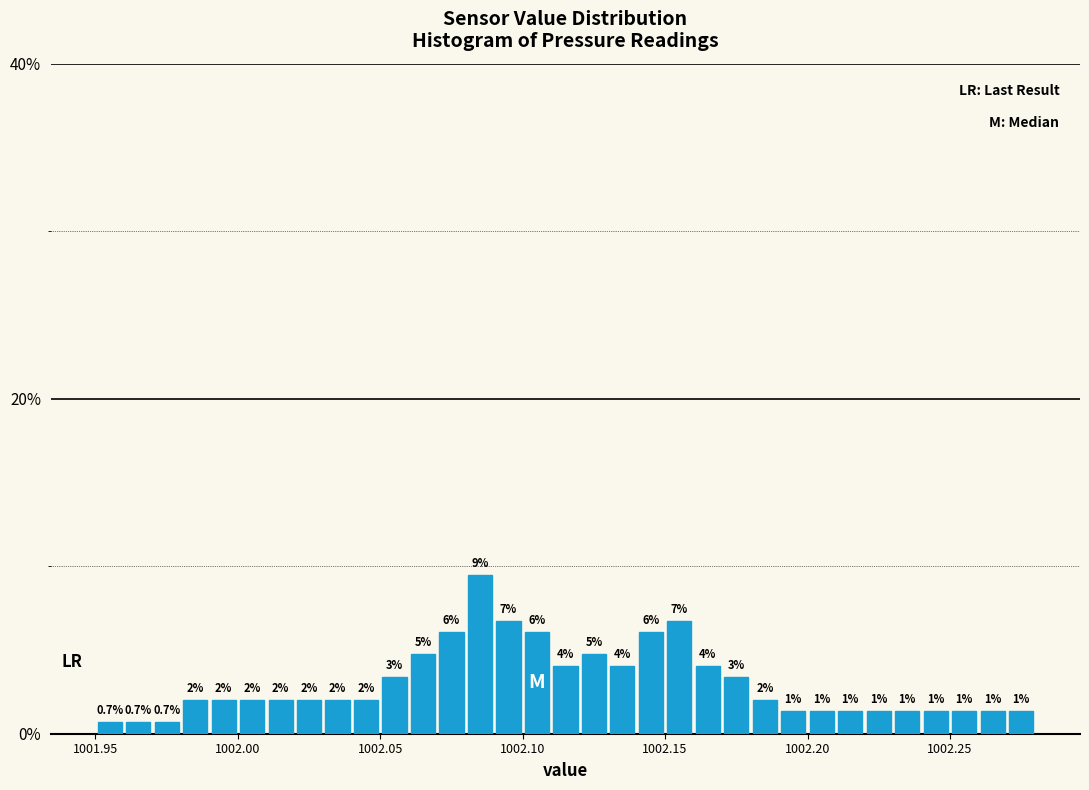

Read against the x-axis, roughly where is the centre of the tallest bar?

1002.085